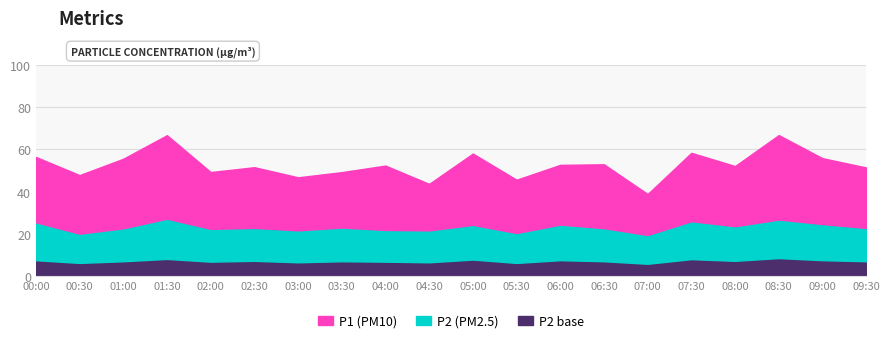

What is the average value of the P2 series?

16.1